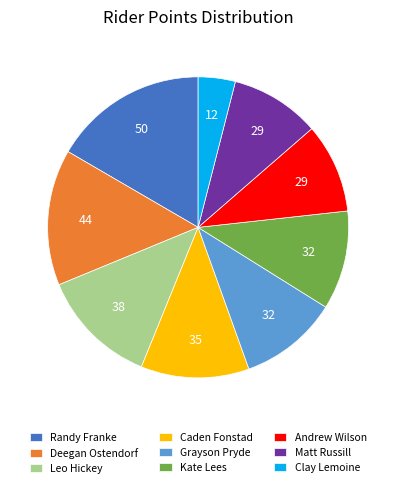

How many slices are in this pie chart?

9